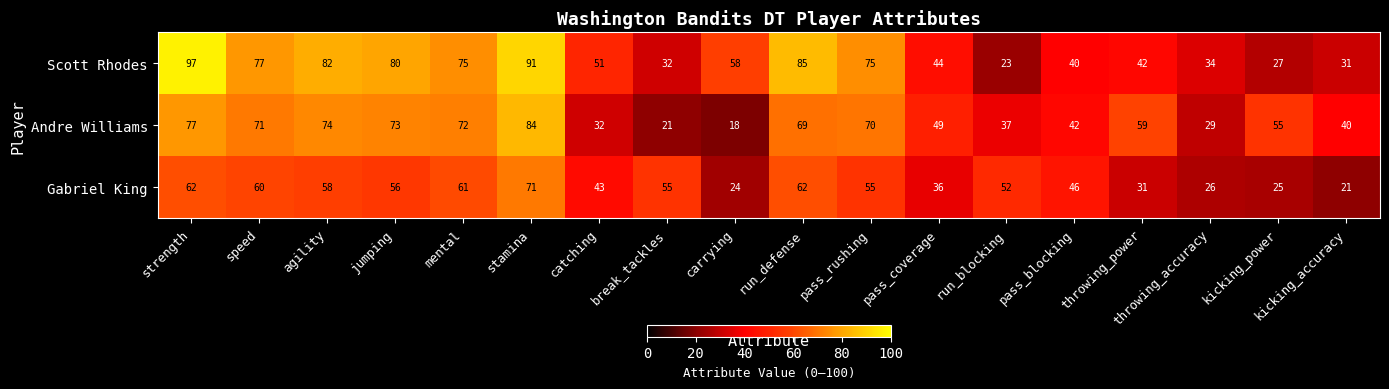

What is the difference between the second highest and minimum values in the Andre Williams series?

59